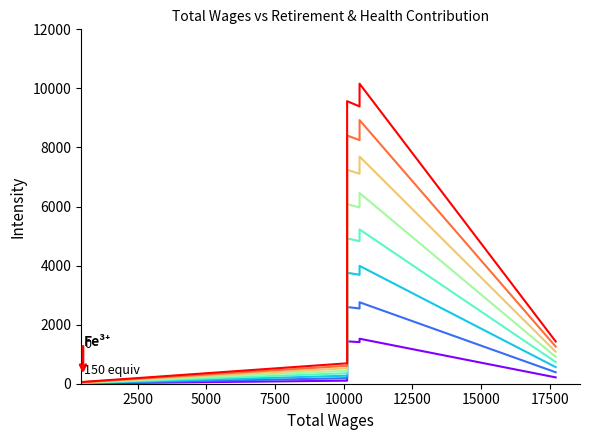

What is the difference between the maximum and second lowest values?

9468